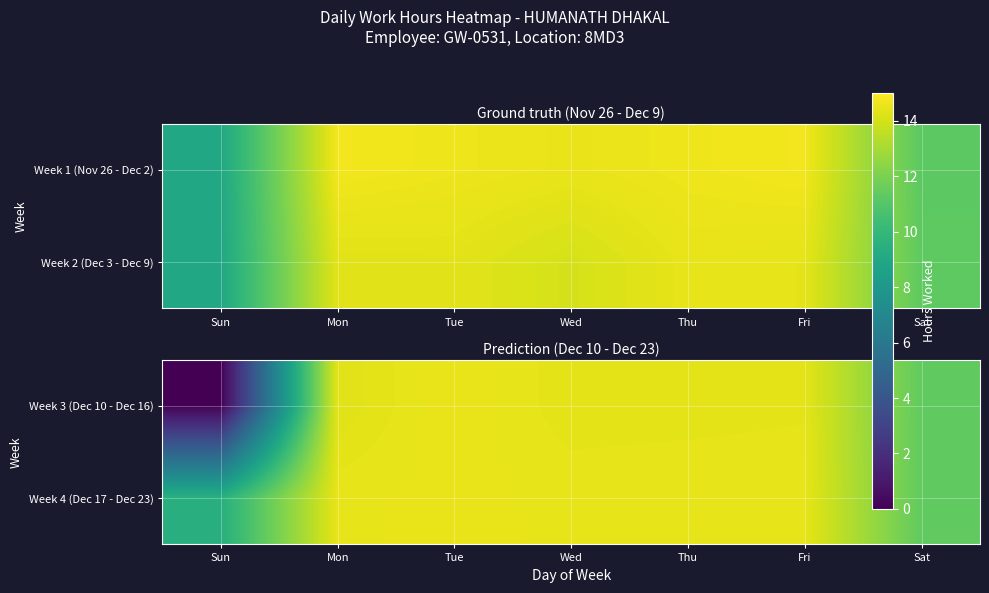

Read the Week 4 (Dec 17 - Dec 23) value at Sat.

11.4